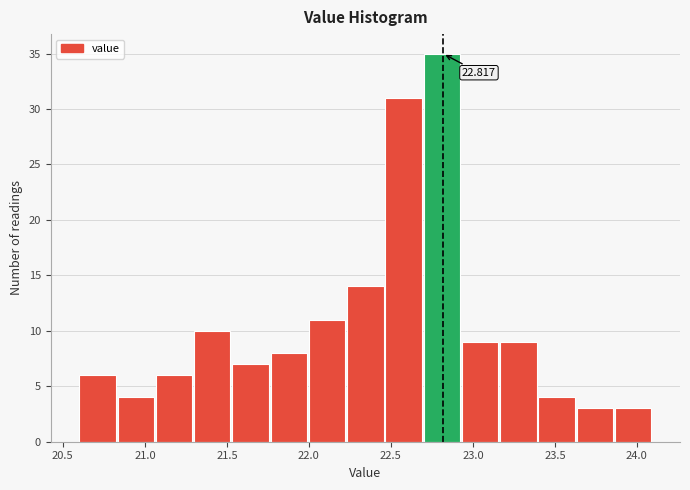

Over which range of the x-axis is the bar tallest?

22.70 to 22.95